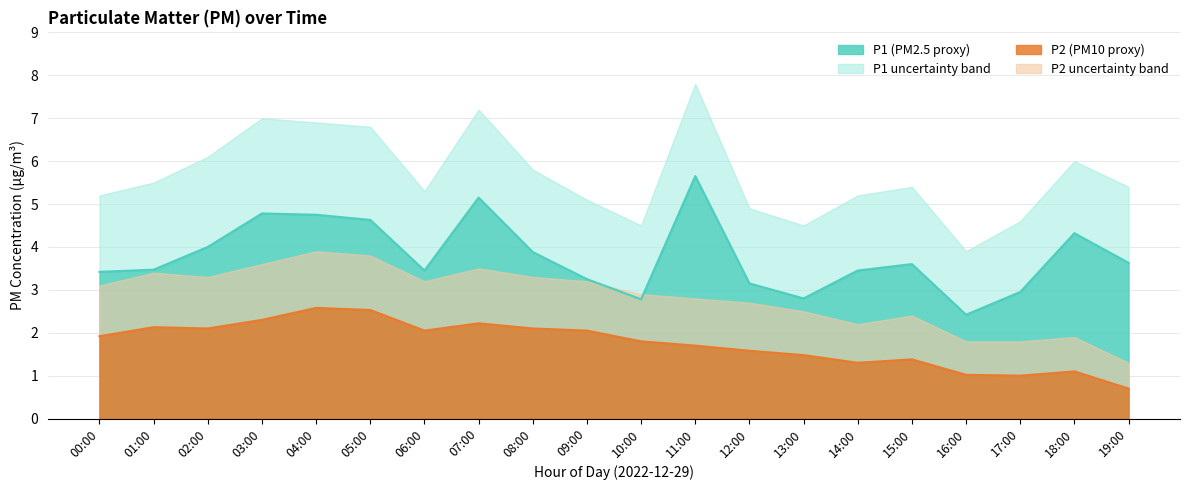

What is the label of the 17th point from the left?

16:00